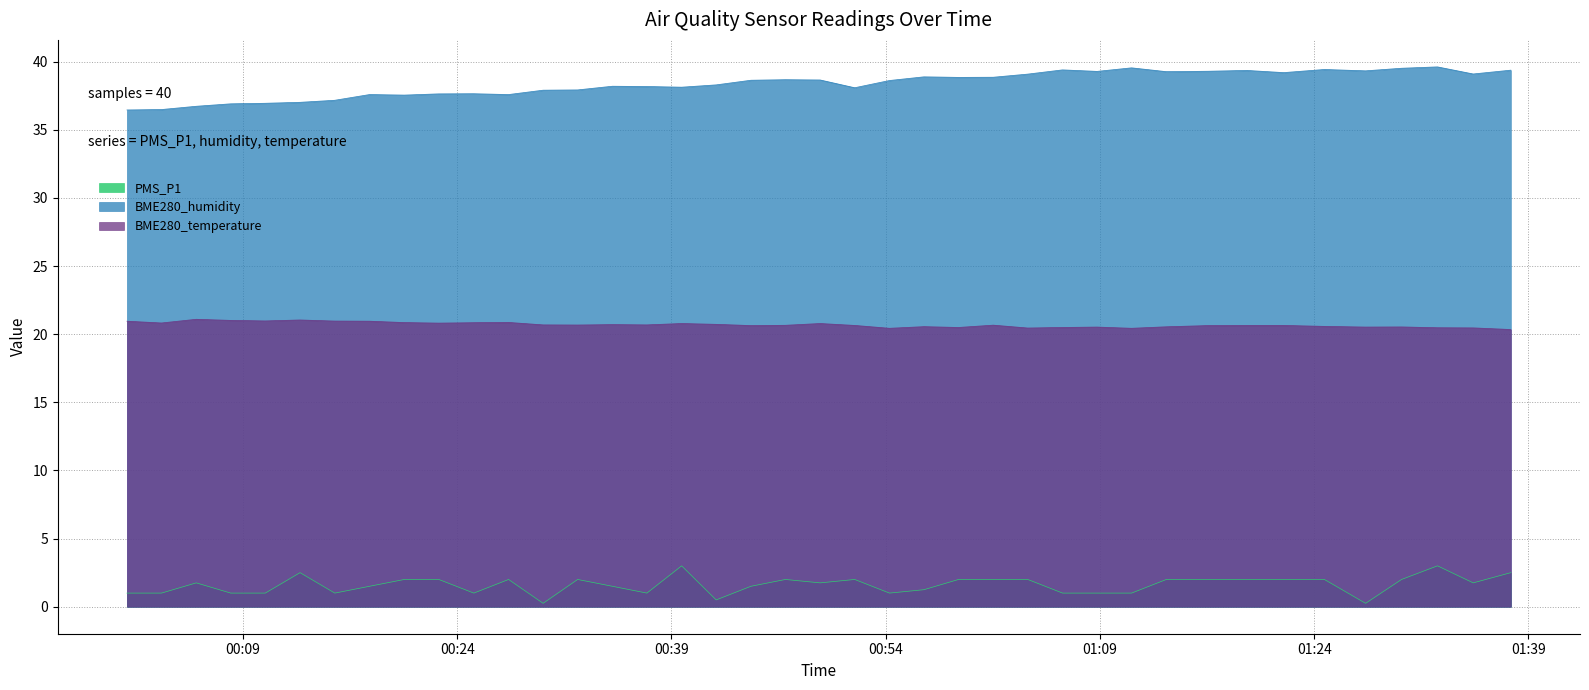

How many lines are shown in the chart?

3